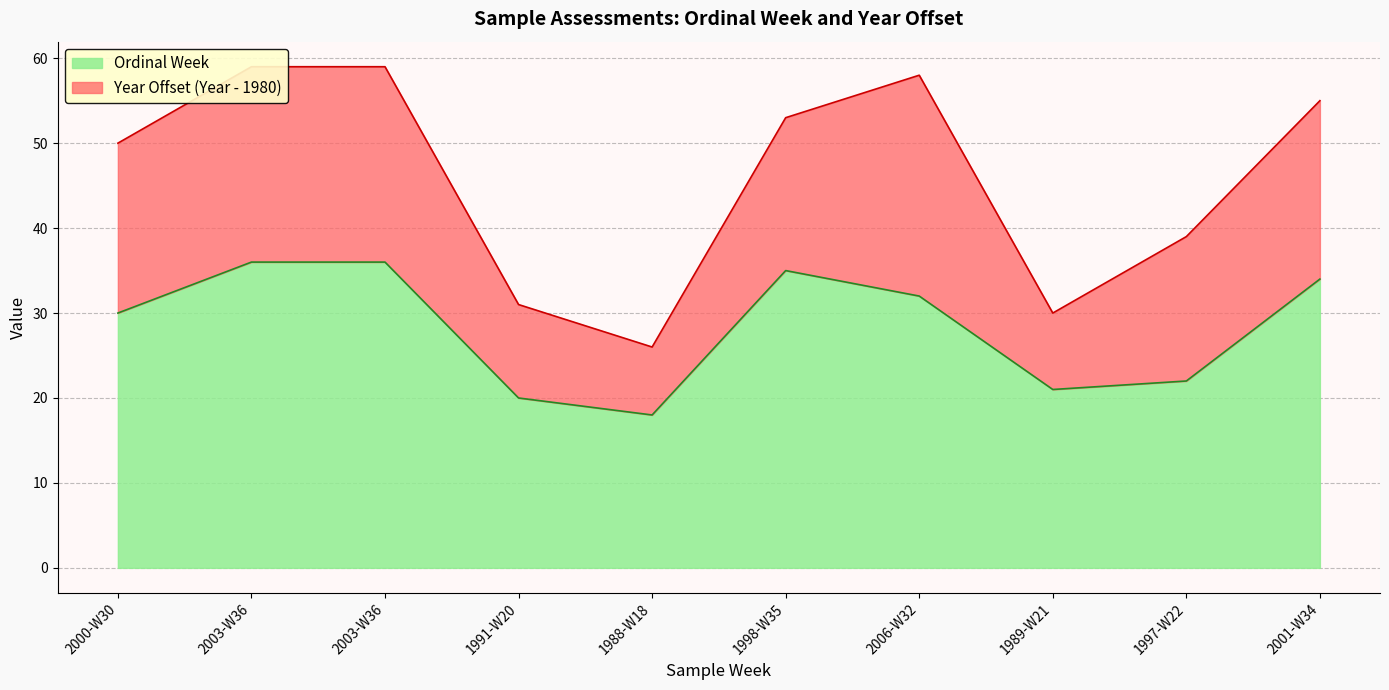

List the labels in order of value, largest first.

2003-W36, 2003-W36, 1998-W35, 2001-W34, 2006-W32, 2000-W30, 1997-W22, 1989-W21, 1991-W20, 1988-W18